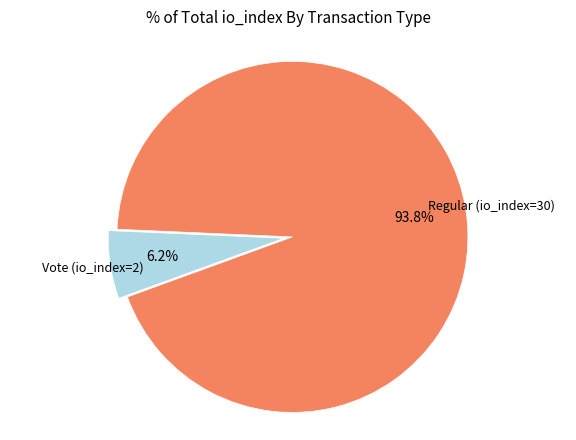

Count the number of slices in the pie.

2